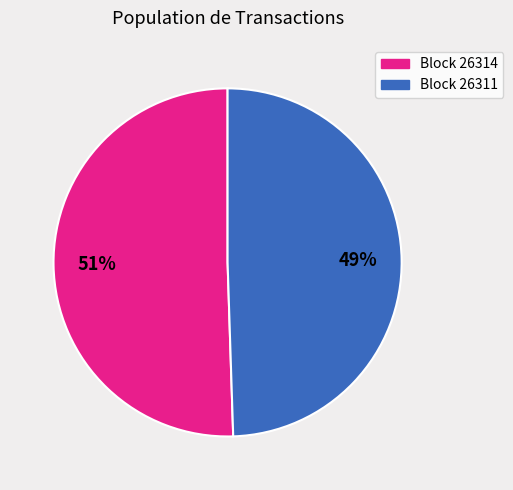

To the nearest percent, what is the combined percentage of Block 26314 and Block 26311?

100%